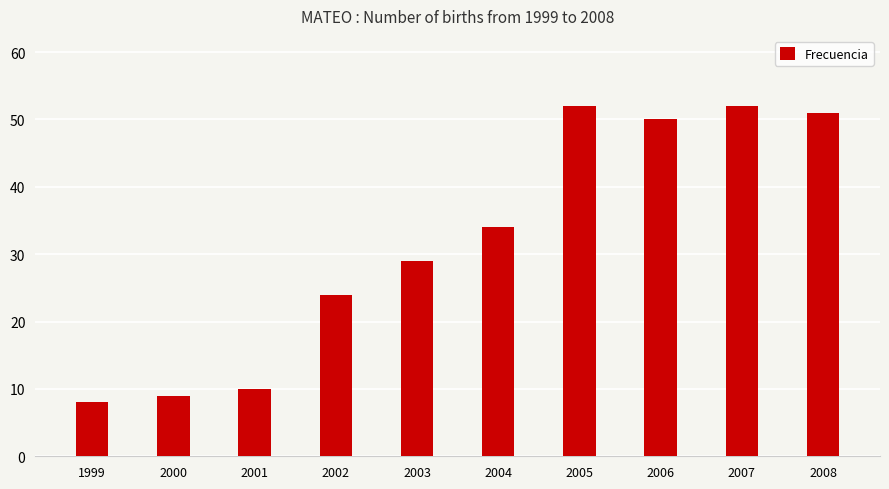

At which label is the value closest to 30?

2003